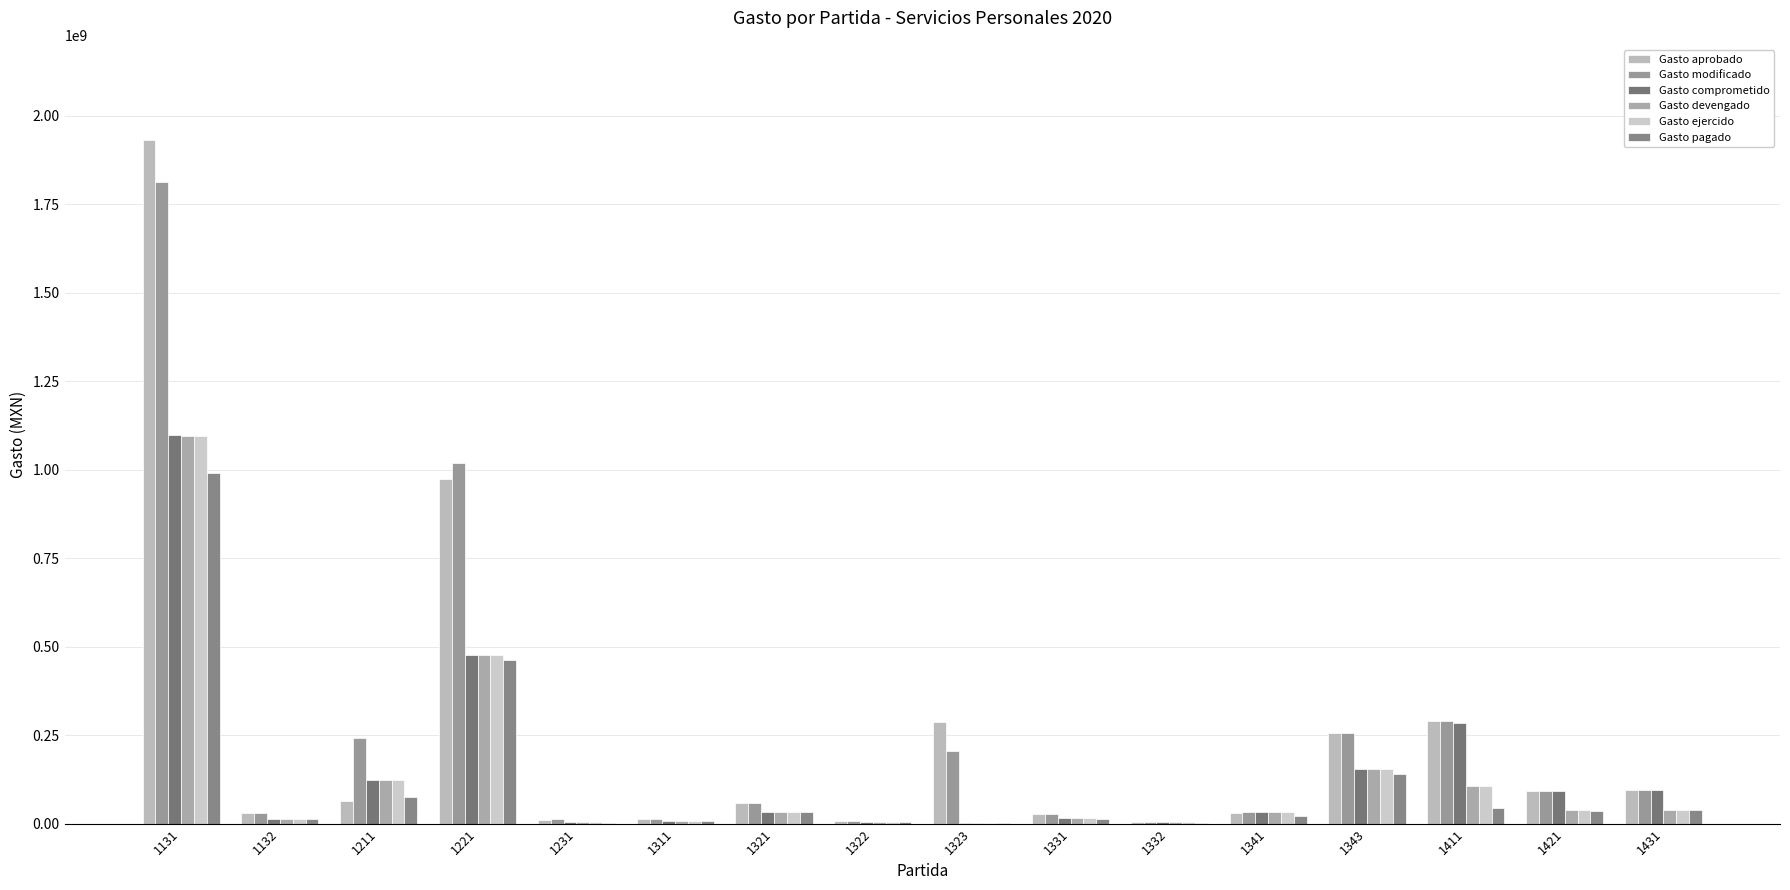

What is the difference between the maximum and minimum values in the Gasto modificado series?

1807845640